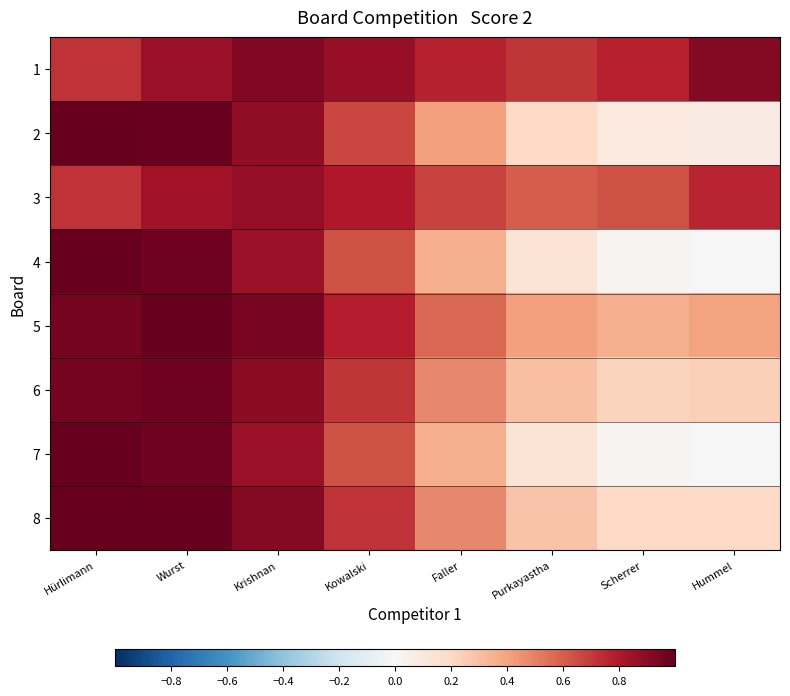

At how many categories does at least one series exceed 0?

8